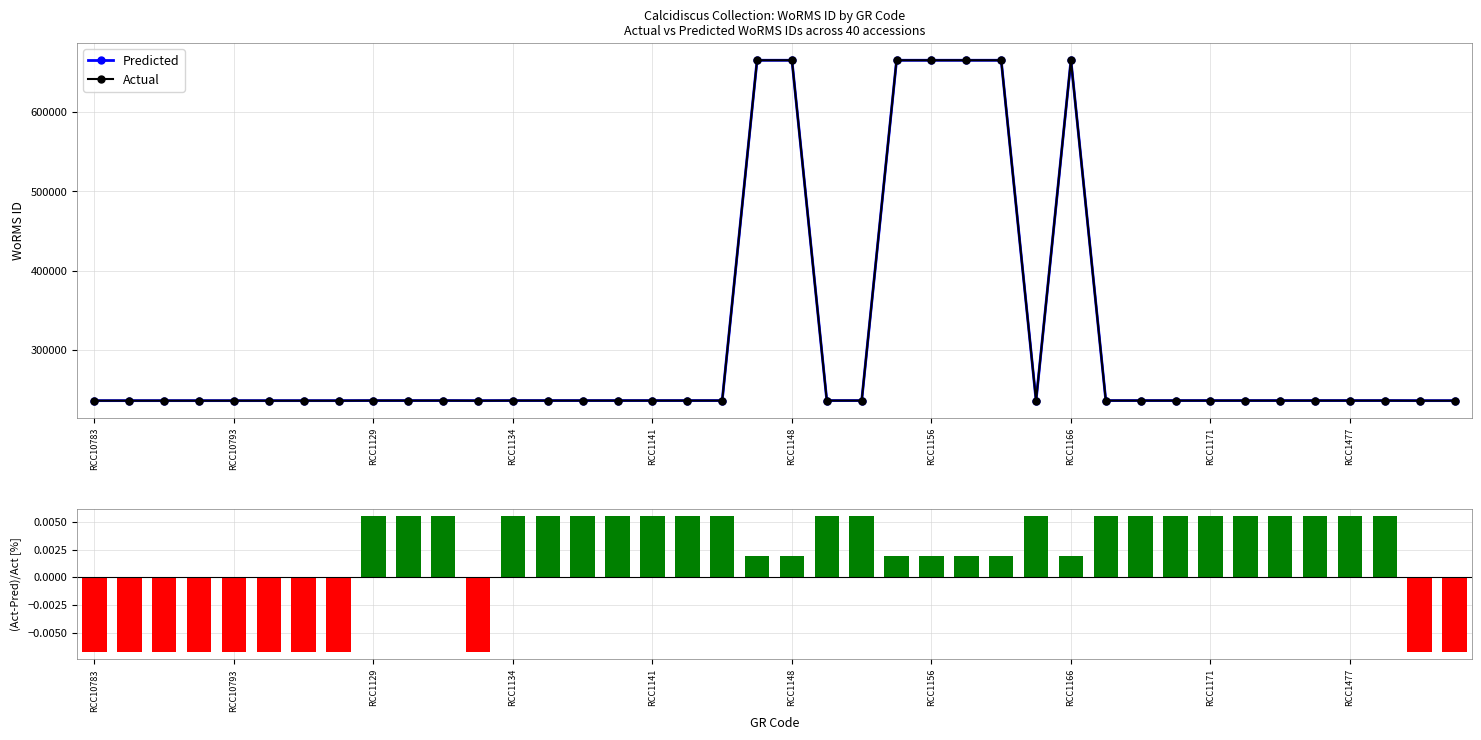

Are the bars horizontal?

No